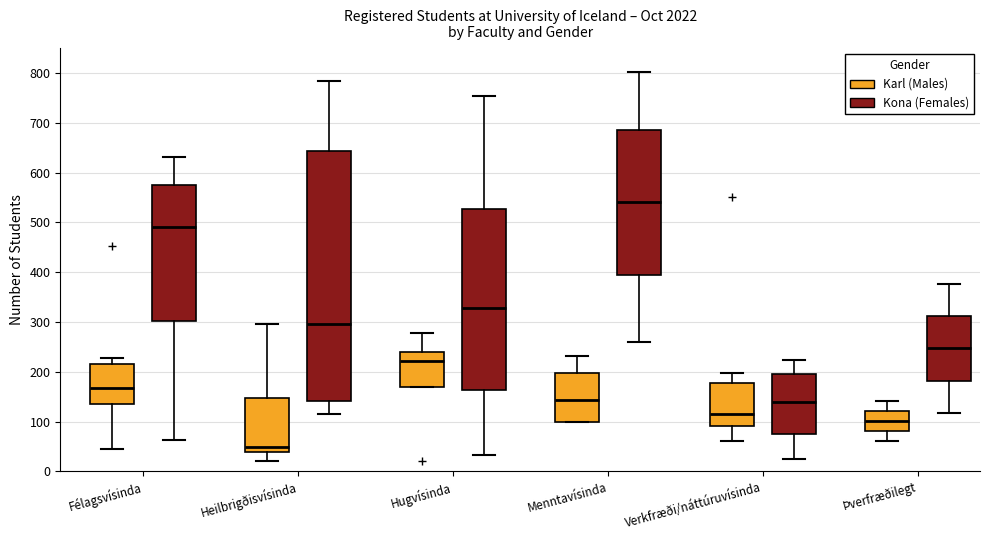

Reading left to right, transcribe this box plot: for each box, give where its median line is, the range the box spans, and where its two whiskers end, as read against the y-axis. The values are not printed on the chart, so give them approximately, as read against the axis.

Félagsvísinda (Karl (Males)): median 170, box 140 to 220, whiskers 50 to 230
Félagsvísinda (Kona (Females)): median 490, box 300 to 570, whiskers 60 to 630
Heilbrigðisvísinda (Karl (Males)): median 50, box 40 to 150, whiskers 20 to 300
Heilbrigðisvísinda (Kona (Females)): median 300, box 140 to 640, whiskers 120 to 780
Hugvísinda (Karl (Males)): median 220, box 170 to 240, whiskers 170 to 280
Hugvísinda (Kona (Females)): median 330, box 160 to 530, whiskers 30 to 760
Menntavísinda (Karl (Males)): median 140, box 100 to 200, whiskers 100 to 230
Menntavísinda (Kona (Females)): median 540, box 390 to 690, whiskers 260 to 800
Verkfræði/náttúruvísinda (Karl (Males)): median 120, box 90 to 180, whiskers 60 to 200
Verkfræði/náttúruvísinda (Kona (Females)): median 140, box 80 to 200, whiskers 20 to 220
Þverfræðilegt (Karl (Males)): median 100, box 80 to 120, whiskers 60 to 140
Þverfræðilegt (Kona (Females)): median 250, box 180 to 310, whiskers 120 to 380